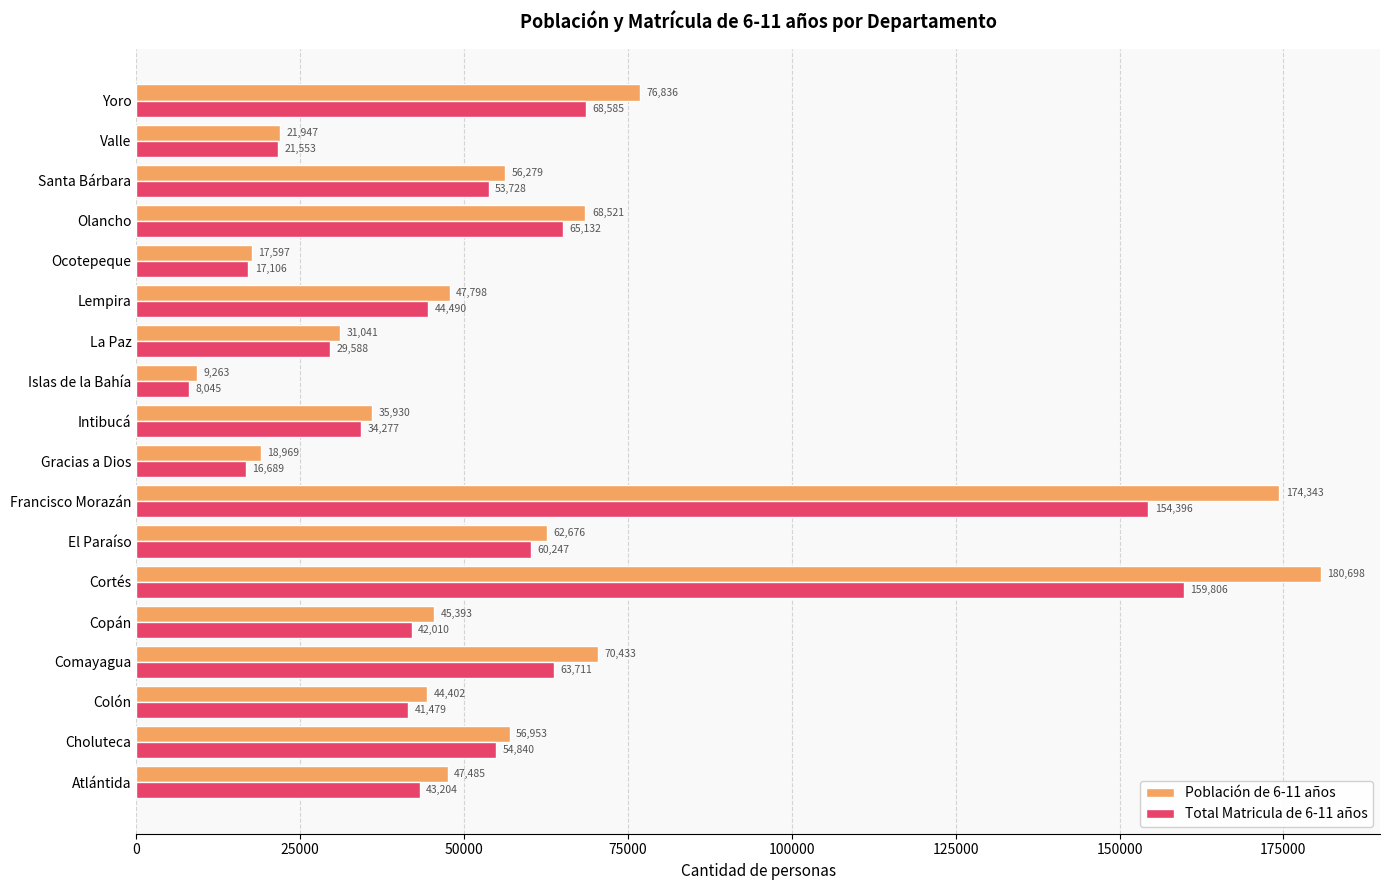

What is the sum of all Población de 6-11 años values?

1066564